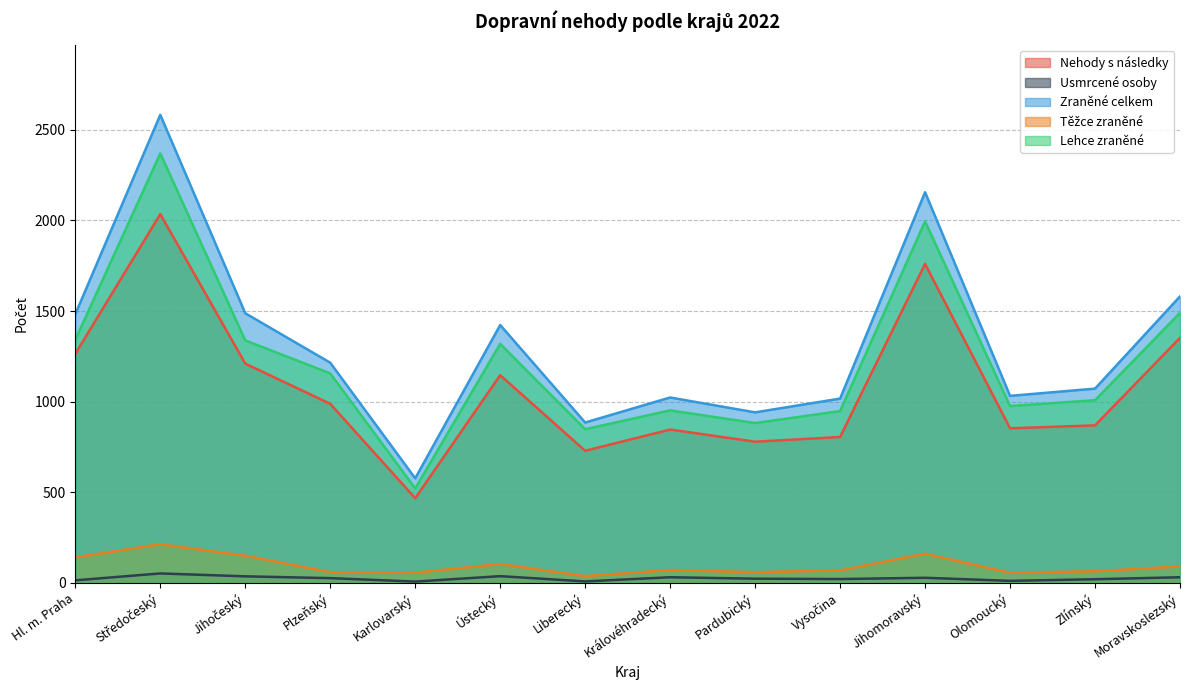

What is the smallest value displayed?

7